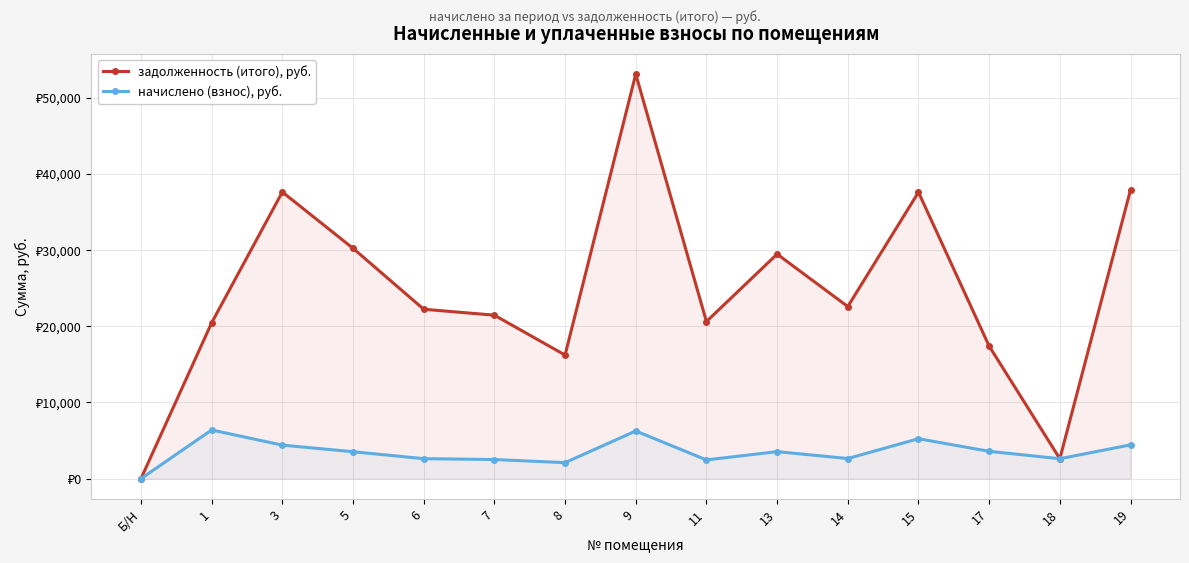

Reading left to right, transcribe all the data shown in this chart.

задолженность (итого), руб.: 0.0	20462.0	37632.1	30245.3	22243.3	21462.5	16227.8	53110.9	20626.3	29482.5	22596.7	37603.0	17400.8	2619.5	37922.9
начислено (взнос), руб.: 0.0	6392.3	4402.2	3538.1	2626.3	2510.7	2103.8	6259.7	2459.6	3548.3	2643.4	5246.2	3589.1	2619.5	4436.2